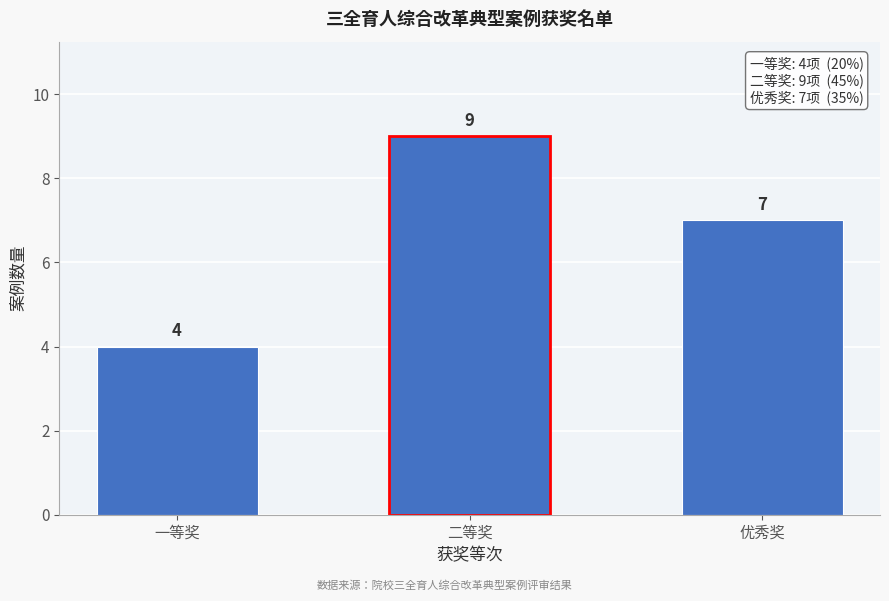

Reading right to left, what are all the values shown in this chart?

7	9	4